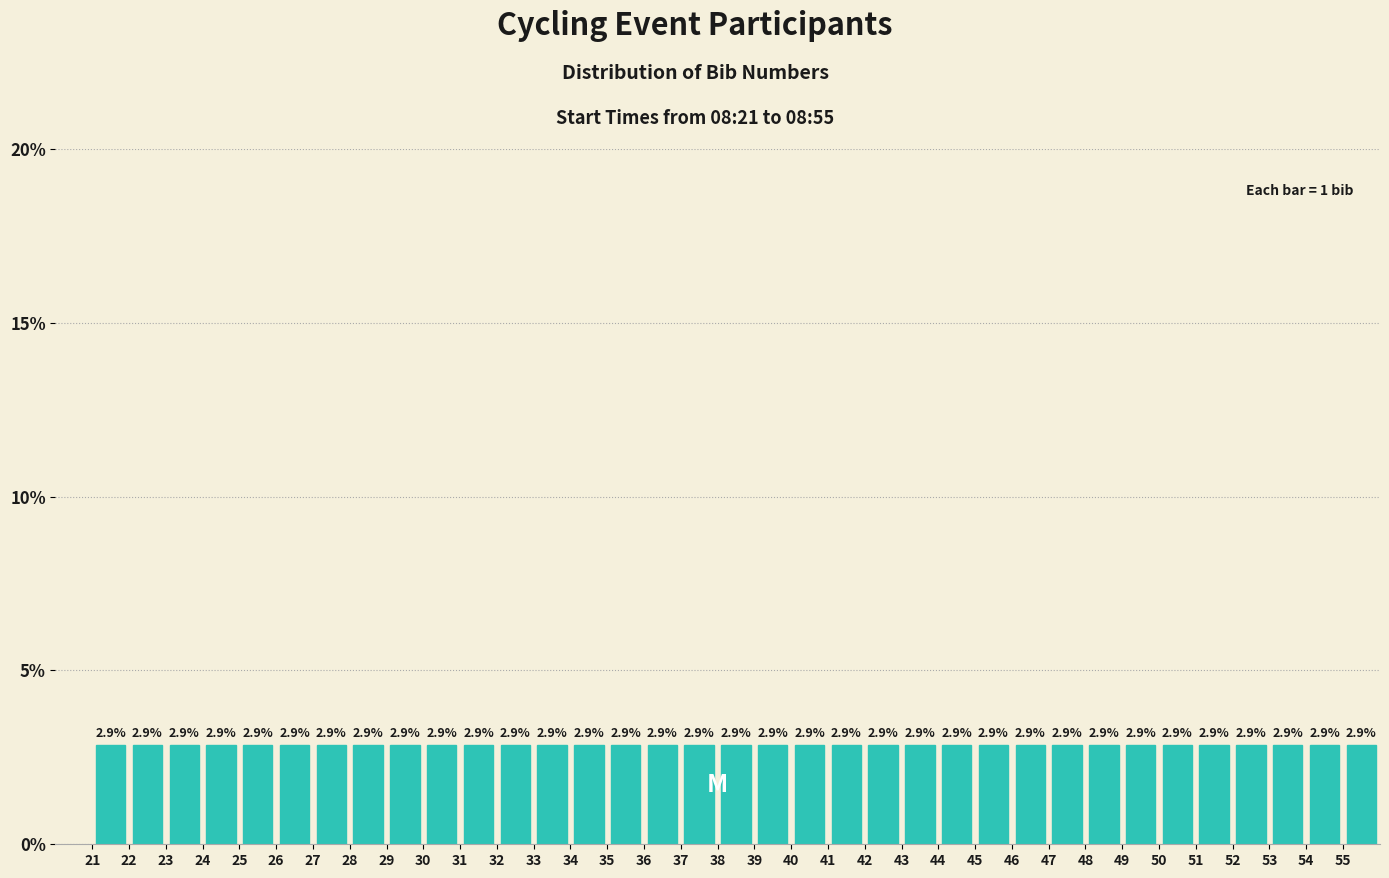

Reading left to right, list every bar in this chart as the range it spans on the x-axis followed by its height.

21 to 22: 2.9
22 to 23: 2.9
23 to 24: 2.9
24 to 25: 2.9
25 to 26: 2.9
26 to 27: 2.9
27 to 28: 2.9
28 to 29: 2.9
29 to 30: 2.9
30 to 31: 2.9
31 to 32: 2.9
32 to 33: 2.9
33 to 34: 2.9
34 to 35: 2.9
35 to 36: 2.9
36 to 37: 2.9
37 to 38: 2.9
38 to 39: 2.9
39 to 40: 2.9
40 to 41: 2.9
41 to 42: 2.9
42 to 43: 2.9
43 to 44: 2.9
44 to 45: 2.9
45 to 46: 2.9
46 to 47: 2.9
47 to 48: 2.9
48 to 49: 2.9
49 to 50: 2.9
50 to 51: 2.9
51 to 52: 2.9
52 to 53: 2.9
53 to 54: 2.9
54 to 55: 2.9
55 to 56: 2.9